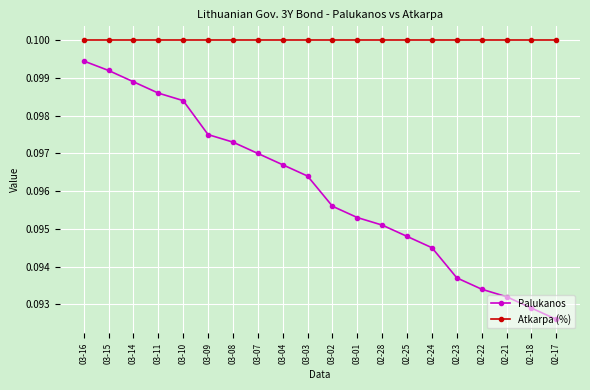

True or false: Atkarpa (%) and Palukanos cross at least once.

False